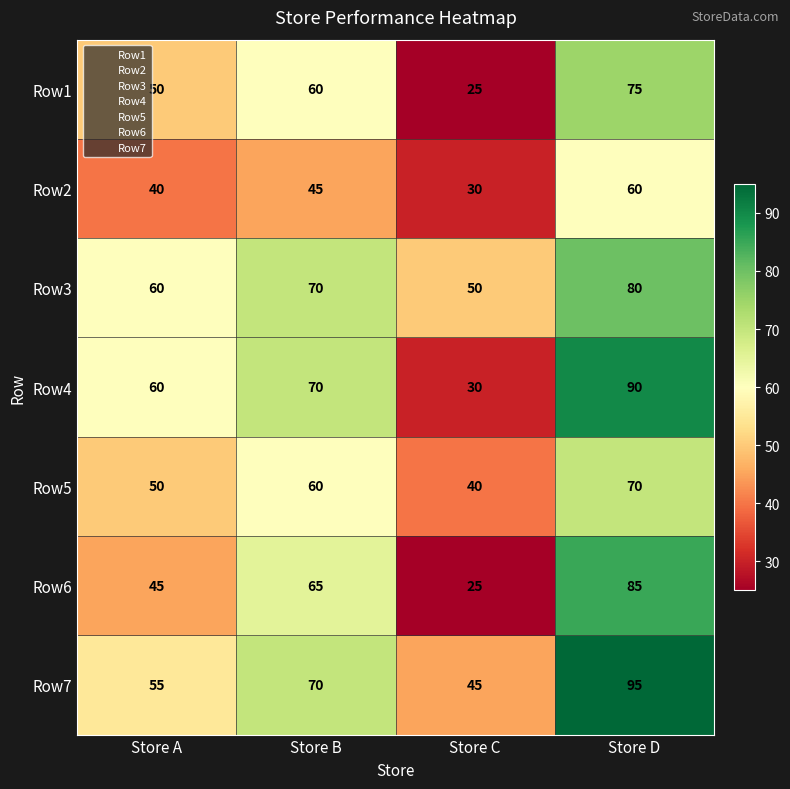

At how many categories does at least one series exceed 85?

1